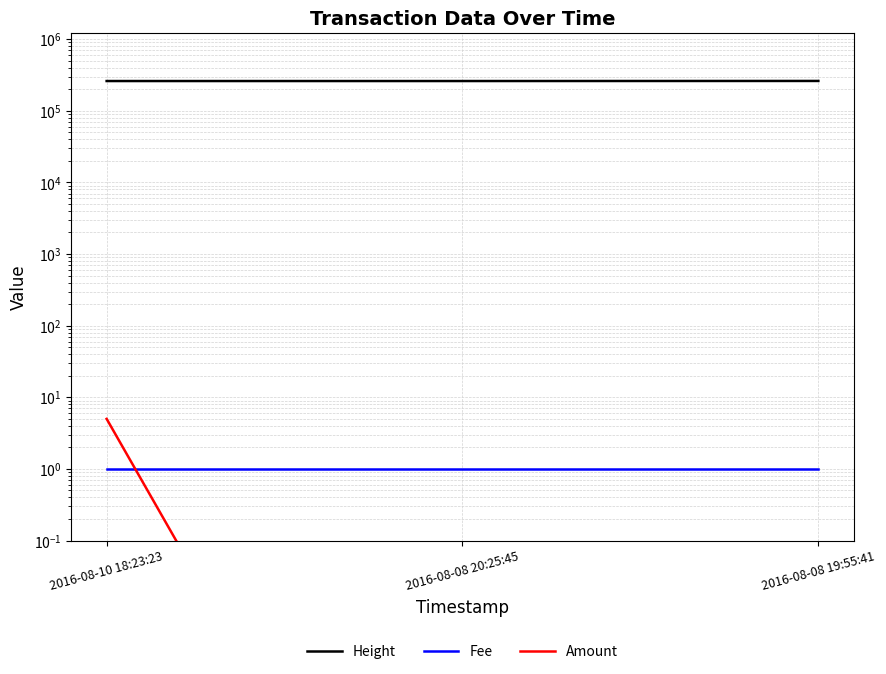

Rank the series by their maximum value, from lowest to highest.

Fee, Amount, Height